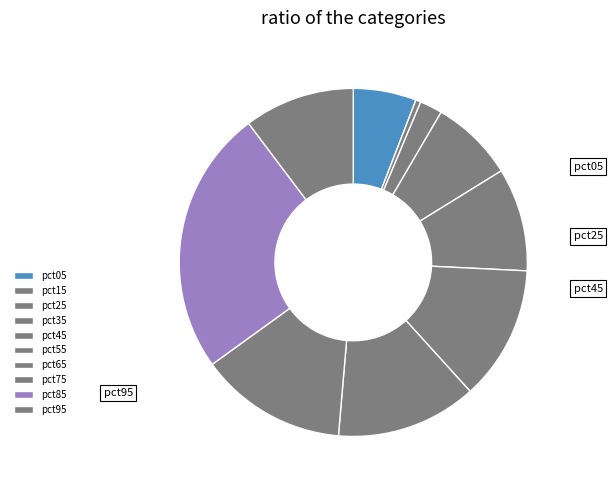

What percentage is the pct45 slice, to the nearest percent?

10%